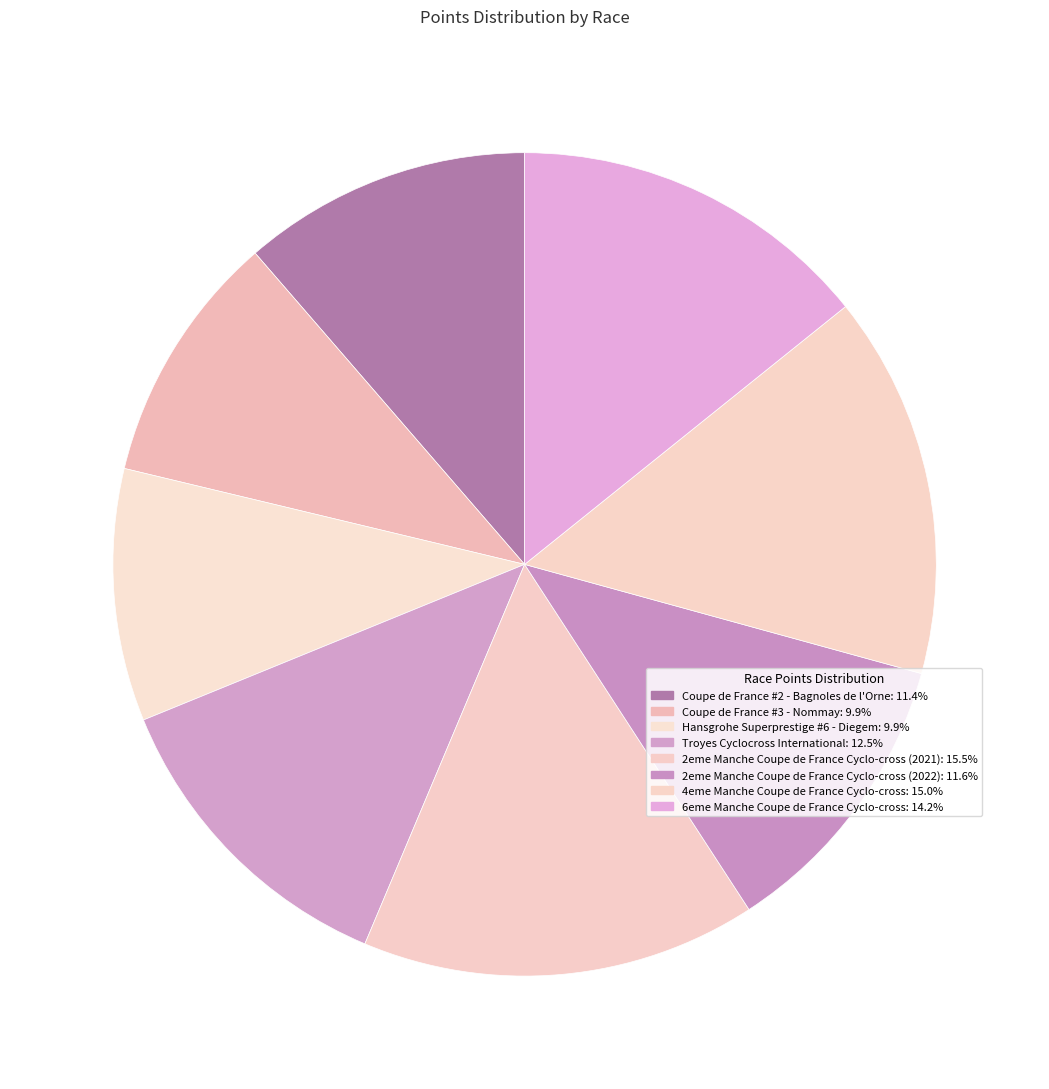

Rank the categories by value from highest to lowest.

2eme Manche Coupe de France Cyclo-cross (2021), 4eme Manche Coupe de France Cyclo-cross, 6eme Manche Coupe de France Cyclo-cross, Troyes Cyclocross International, 2eme Manche Coupe de France Cyclo-cross (2022), Coupe de France #2 - Bagnoles de l'Orne, Hansgrohe Superprestige #6 - Diegem, Coupe de France #3 - Nommay